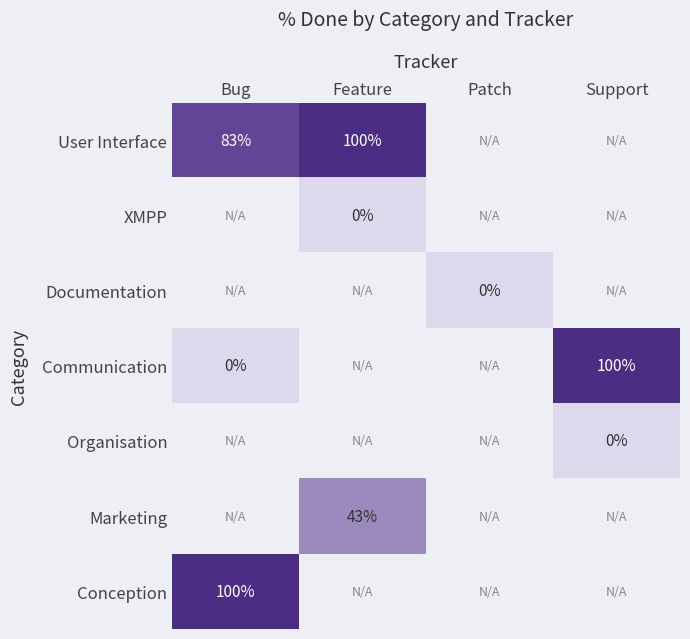

List the labels in order of Organisation value, smallest first.

Bug, Feature, Patch, Support